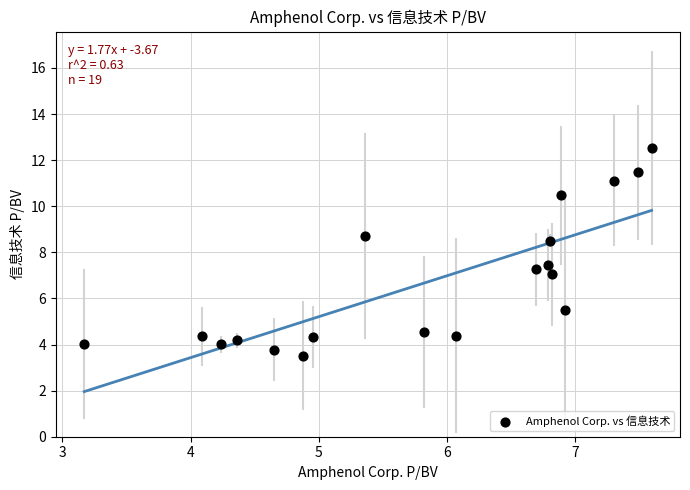

What is the range of X values (max minus min)?

4.4